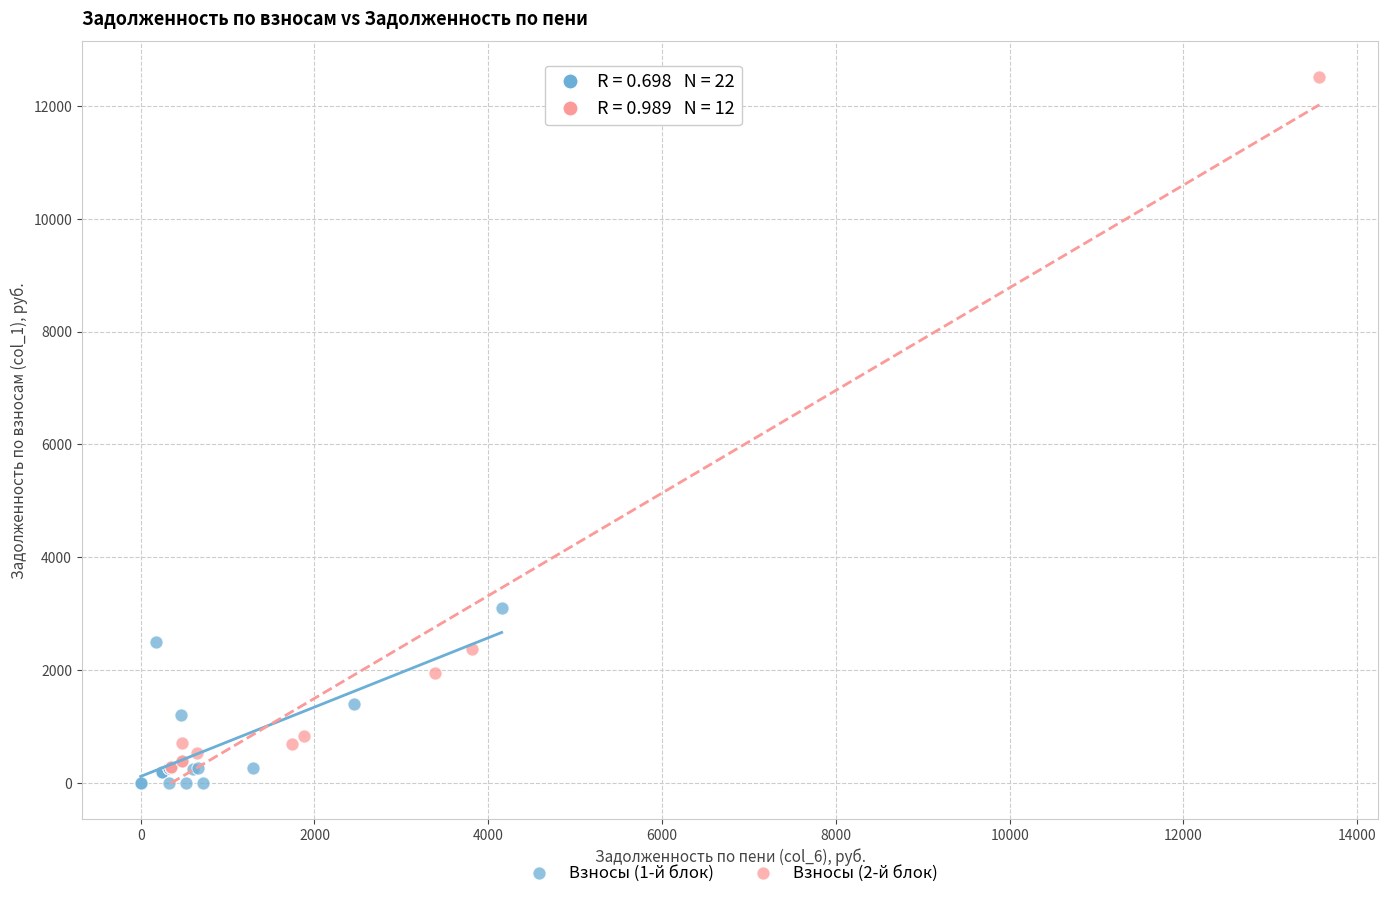

Which series contains the highest Y value?

Взносы (2-й блок)